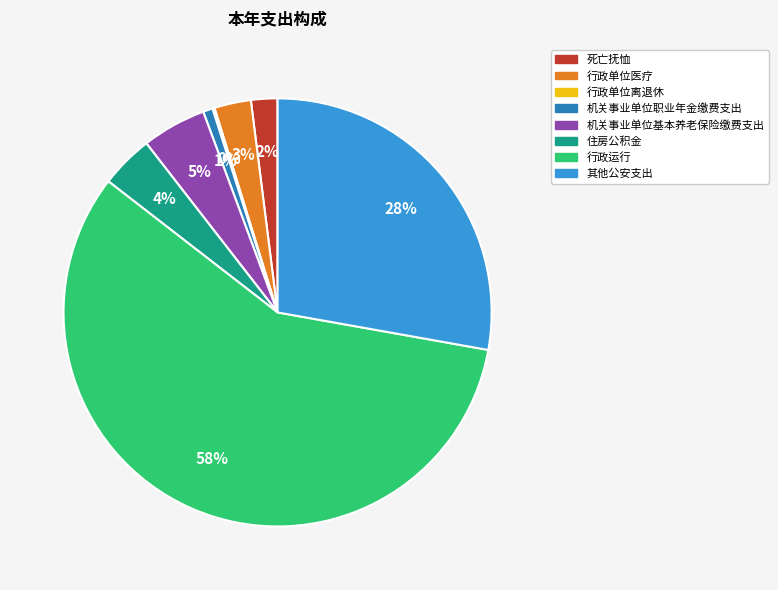

Combined, do 死亡抚恤 and 机关事业单位基本养老保险缴费支出 account for over 50%?

No